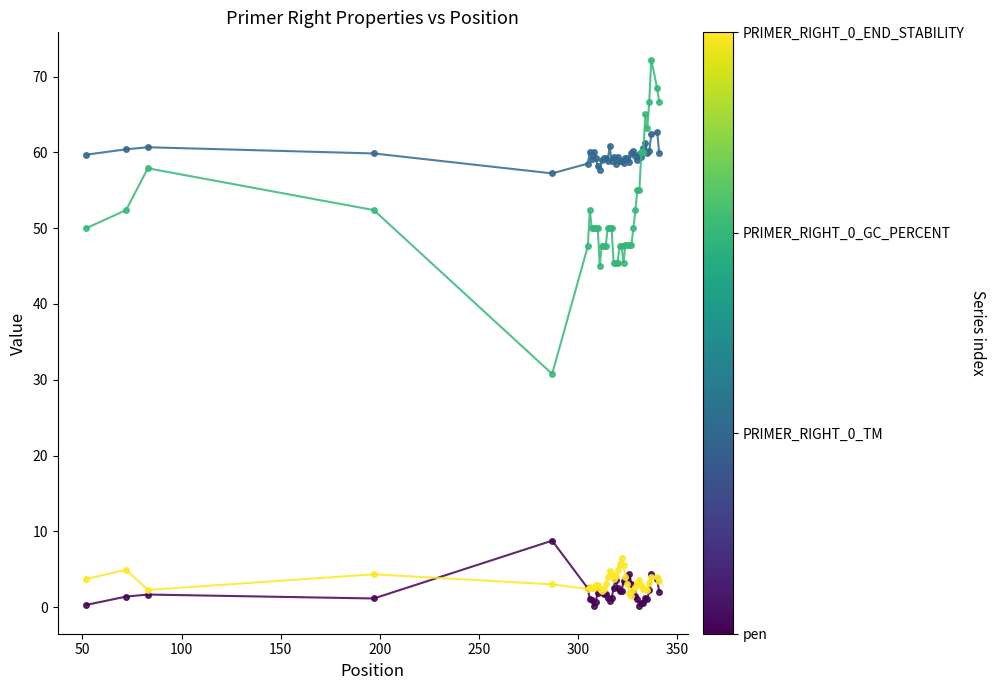

What is the greatest value displayed?

72.2